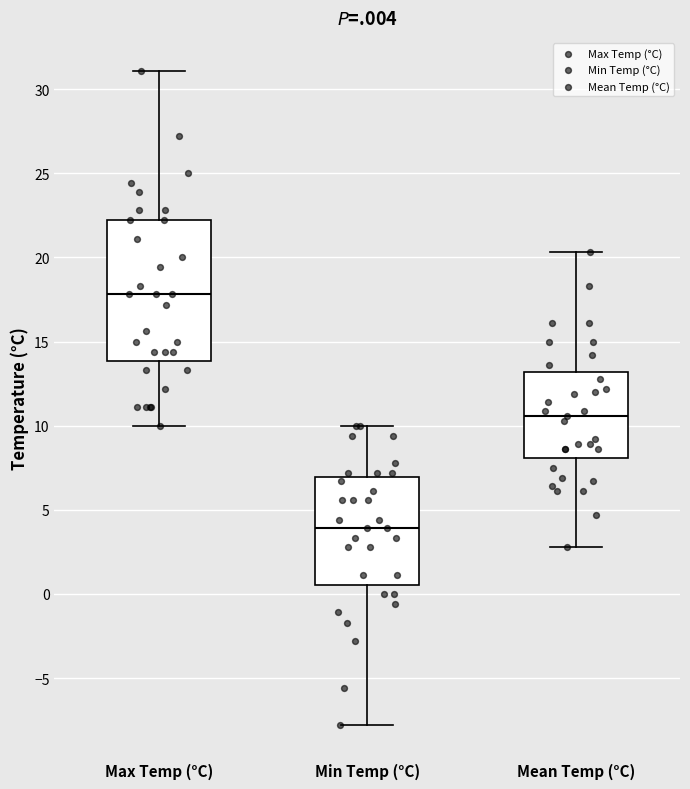

Reading left to right, read every box against the y-axis: the position of its median line, the range the box covers, and the ends of its whiskers. The values are not printed on the chart, so give them approximately, as read against the axis.

Max Temp (°C): median 18.0, box 14.0 to 22.0, whiskers 10.0 to 31.0
Min Temp (°C): median 4.0, box 0.5 to 7.0, whiskers -8.0 to 10.0
Mean Temp (°C): median 10.5, box 8.0 to 13.0, whiskers 3.0 to 20.5